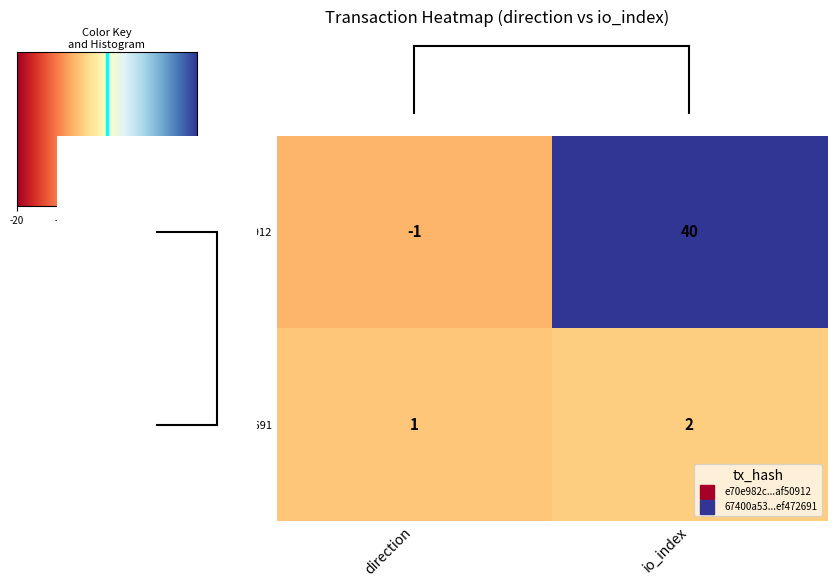

What is the sum of the e70e982c...af50912 values at direction and io_index?

39